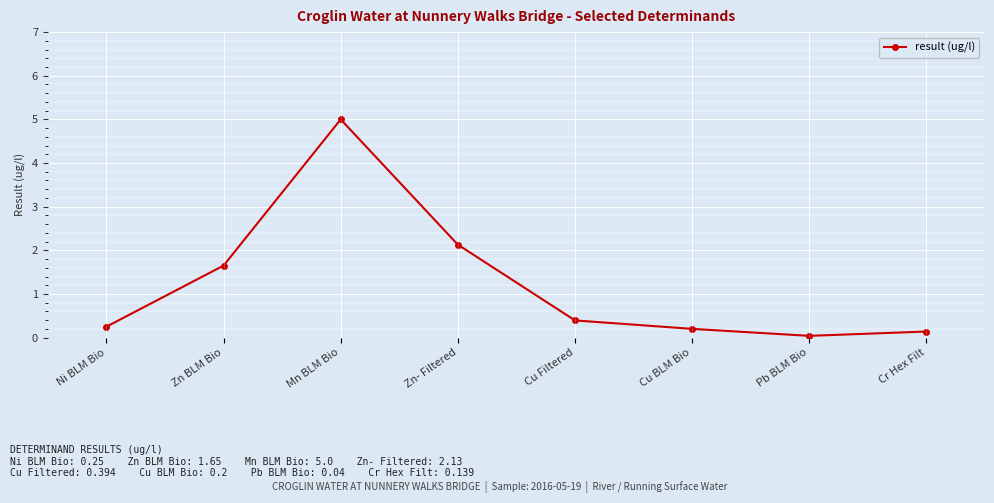

True or false: the data has more than 0 interior local peaks.

True